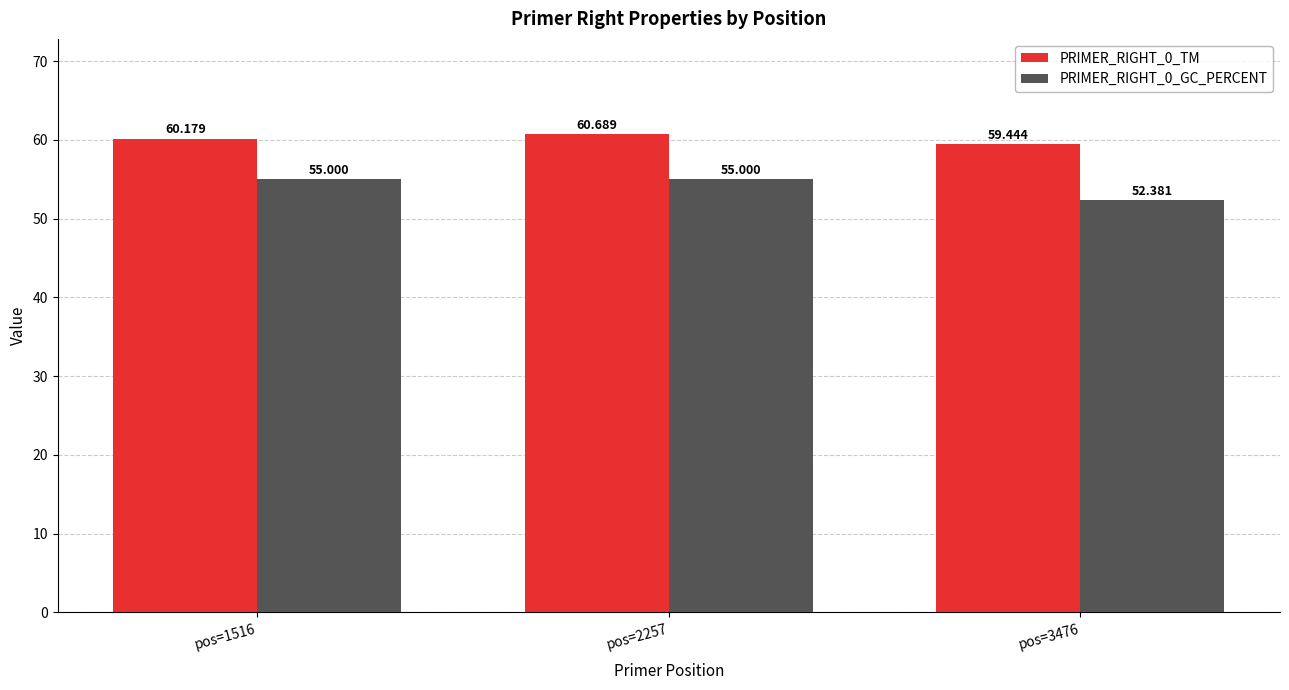

Reading left to right, what are all the values shown in this chart?

PRIMER_RIGHT_0_TM: pos=1516=60.2	pos=2257=60.7	pos=3476=59.4
PRIMER_RIGHT_0_GC_PERCENT: pos=1516=55.0	pos=2257=55.0	pos=3476=52.4